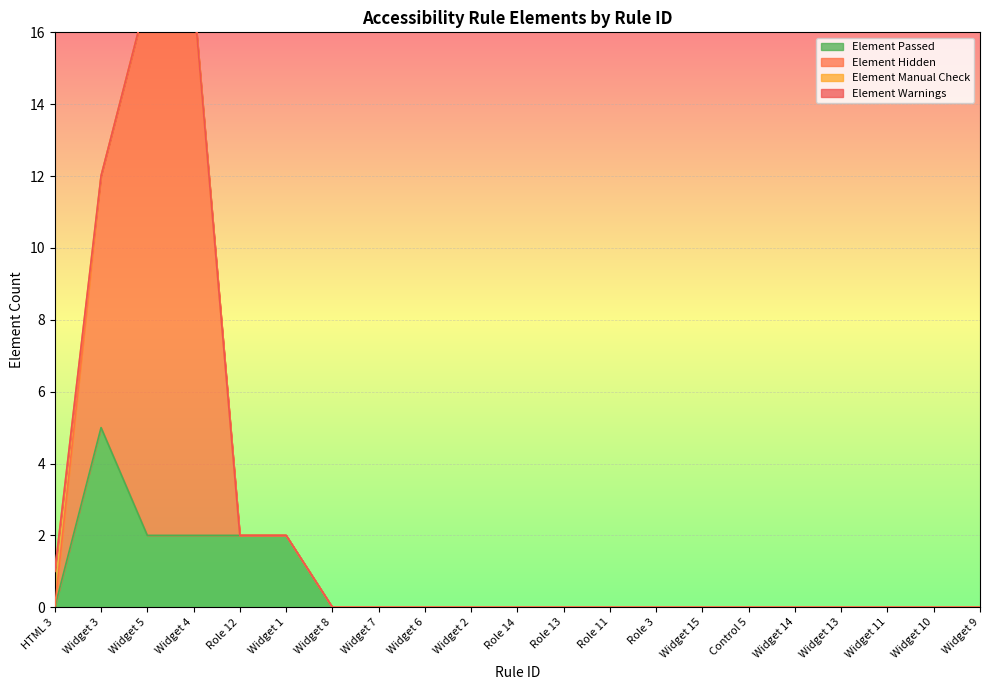

Reading left to right, list all the values displayed in this chart.

Element Passed: HTML 3=0	Widget 3=5	Widget 5=2	Widget 4=2	Role 12=2	Widget 1=2	Widget 8=0	Widget 7=0	Widget 6=0	Widget 2=0	Role 14=0	Role 13=0	Role 11=0	Role 3=0	Widget 15=0	Control 5=0	Widget 14=0	Widget 13=0	Widget 11=0	Widget 10=0	Widget 9=0
Element Hidden: HTML 3=0	Widget 3=12	Widget 5=17	Widget 4=17	Role 12=2	Widget 1=2	Widget 8=0	Widget 7=0	Widget 6=0	Widget 2=0	Role 14=0	Role 13=0	Role 11=0	Role 3=0	Widget 15=0	Control 5=0	Widget 14=0	Widget 13=0	Widget 11=0	Widget 10=0	Widget 9=0